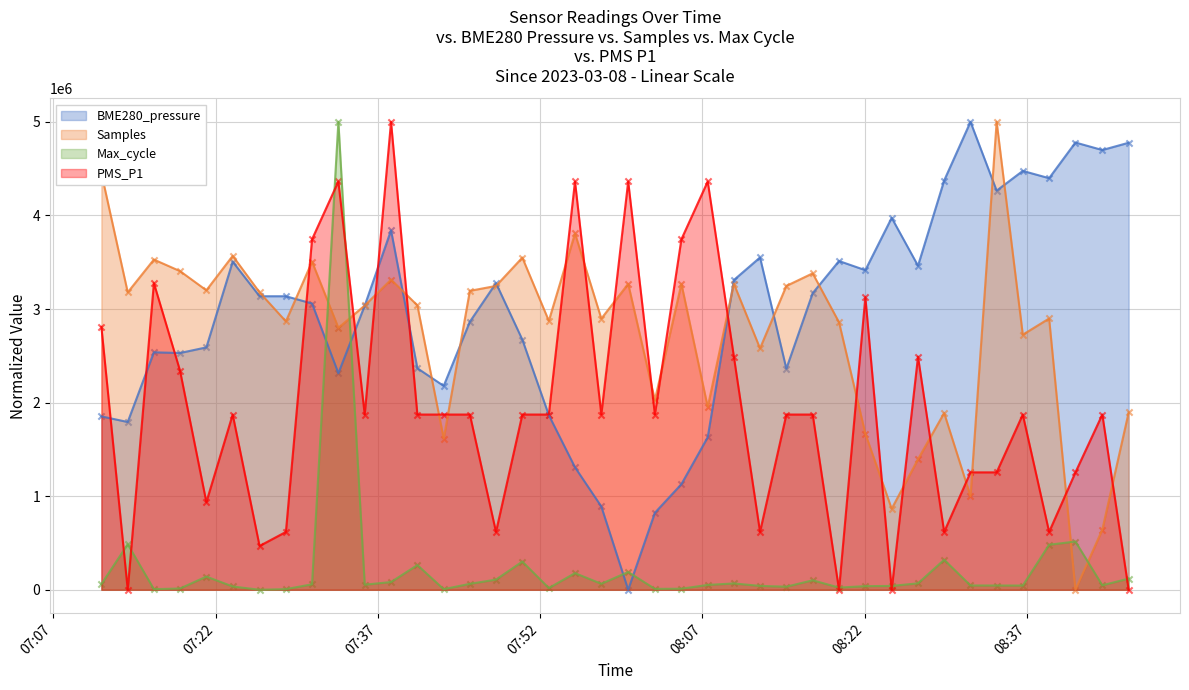

Which series has the largest total across all categories?

BME280_pressure